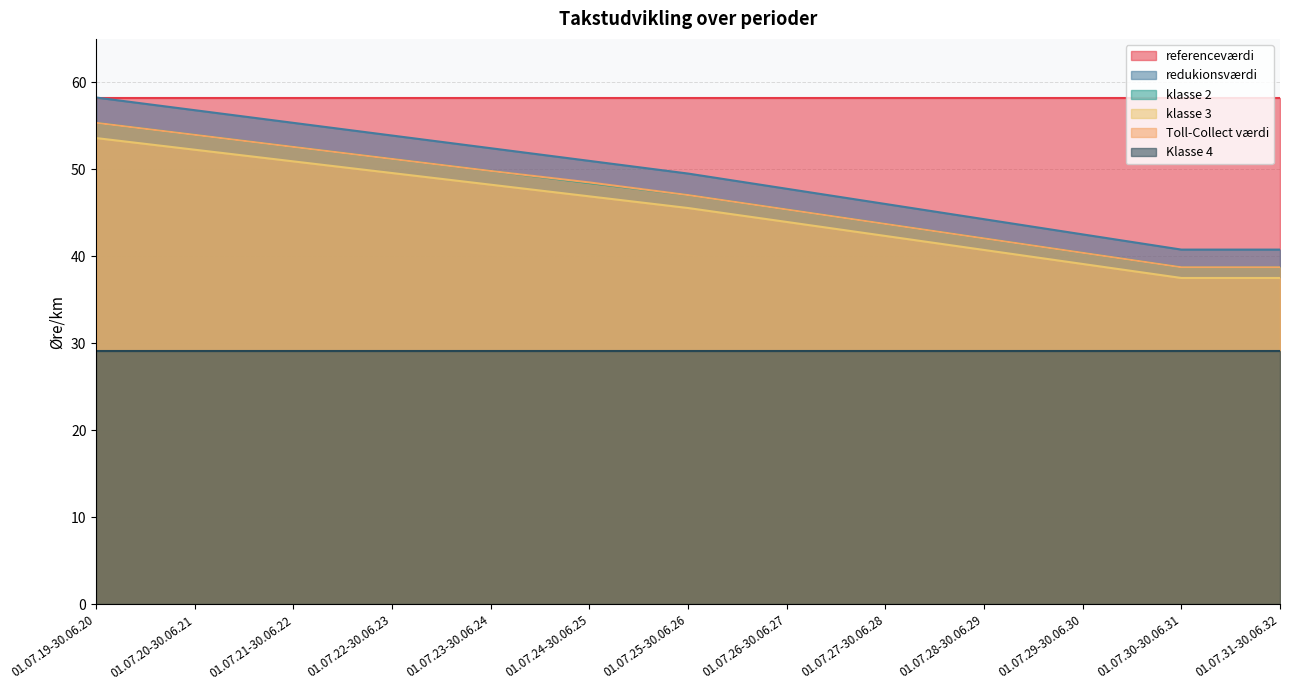

True or false: redukionsværdi and Toll-Collect værdi cross at least once.

False